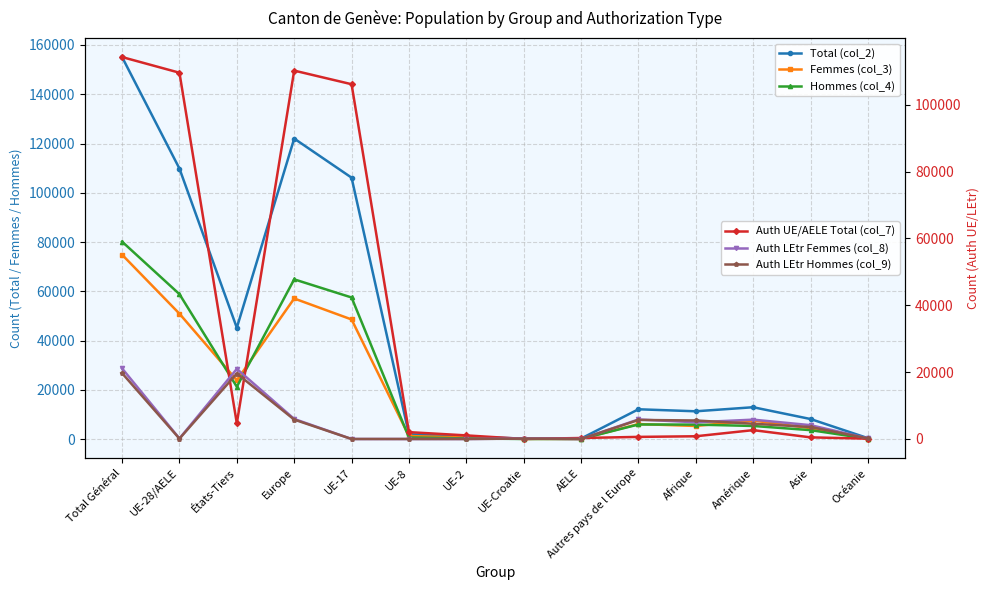

Which has a higher value, États-Tiers or Autres pays de l Europe?

États-Tiers